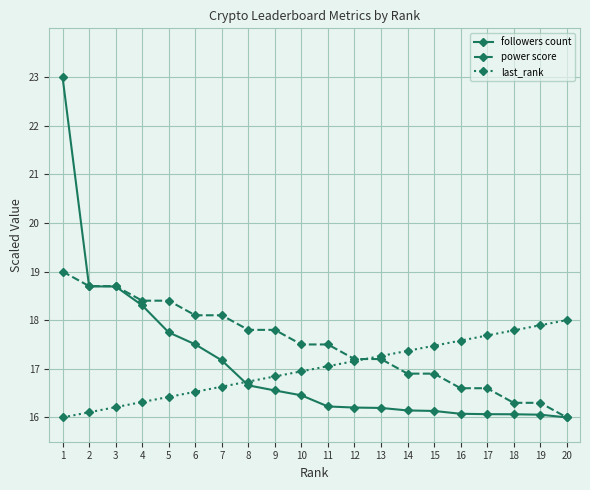

Is this an area chart (filled region under the line)?

No